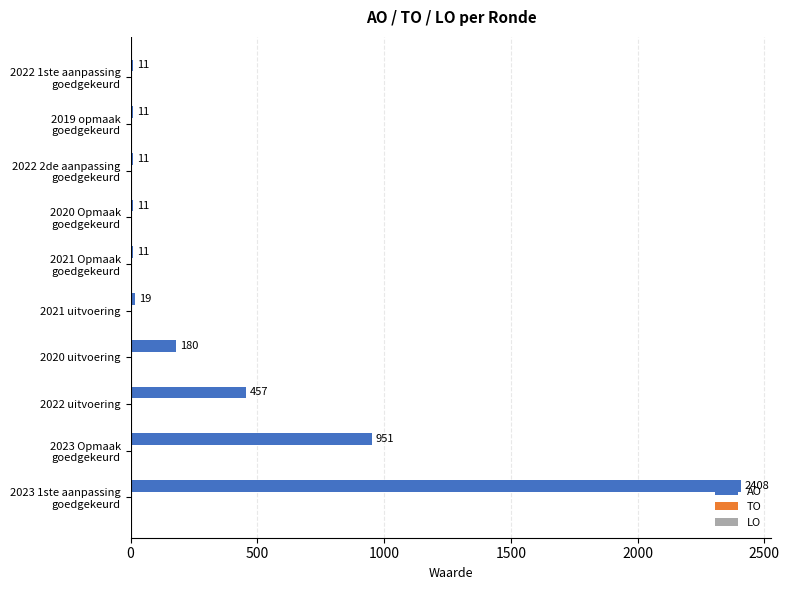

Is it true that the value at 2022 uitvoering is 457?

True